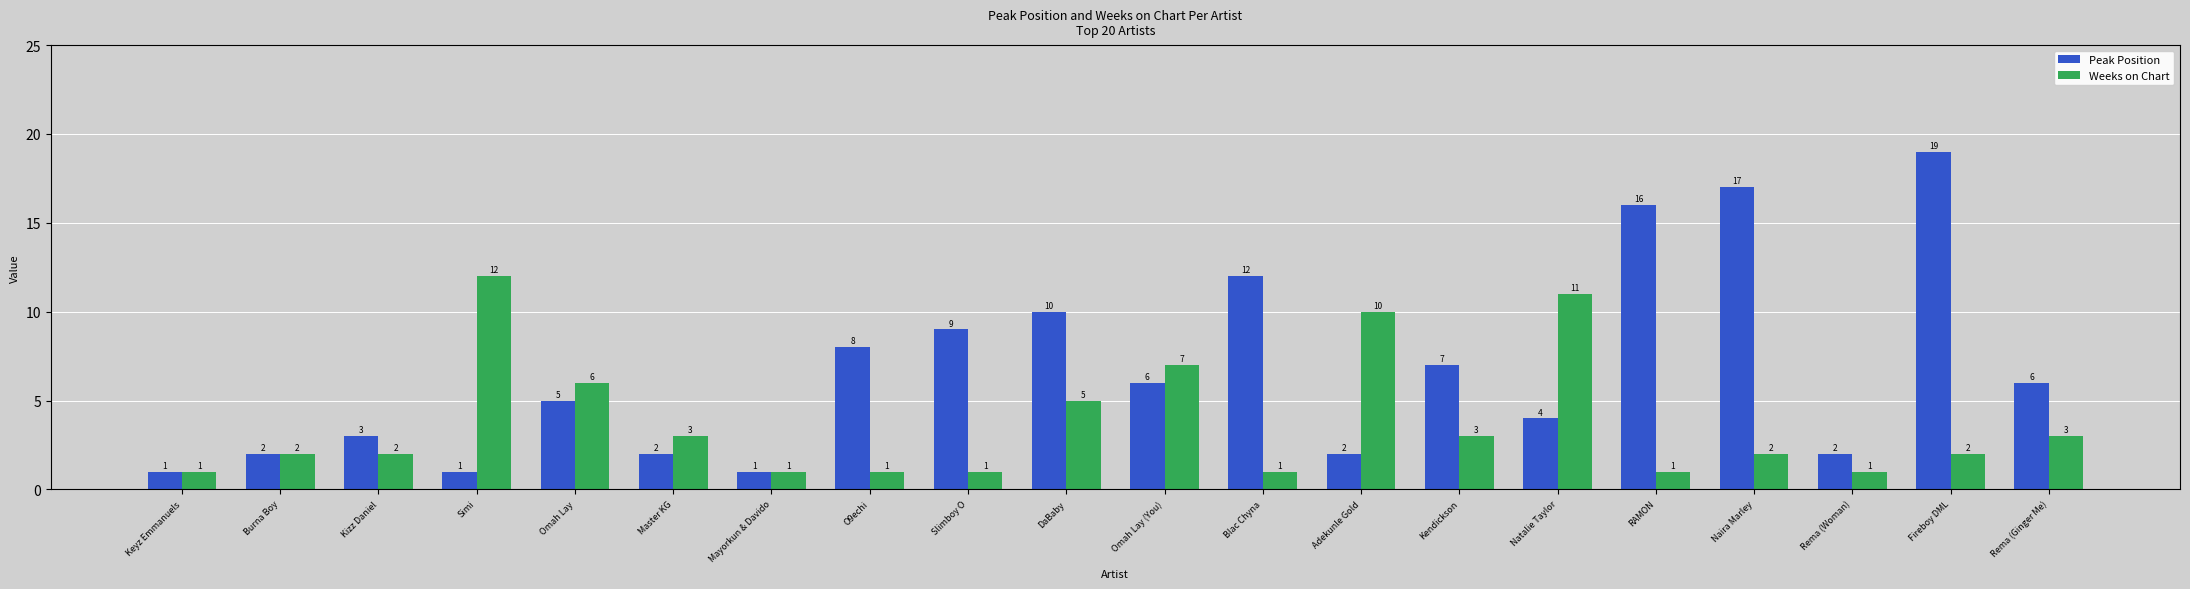

What is the sum of all Peak Position values?

133